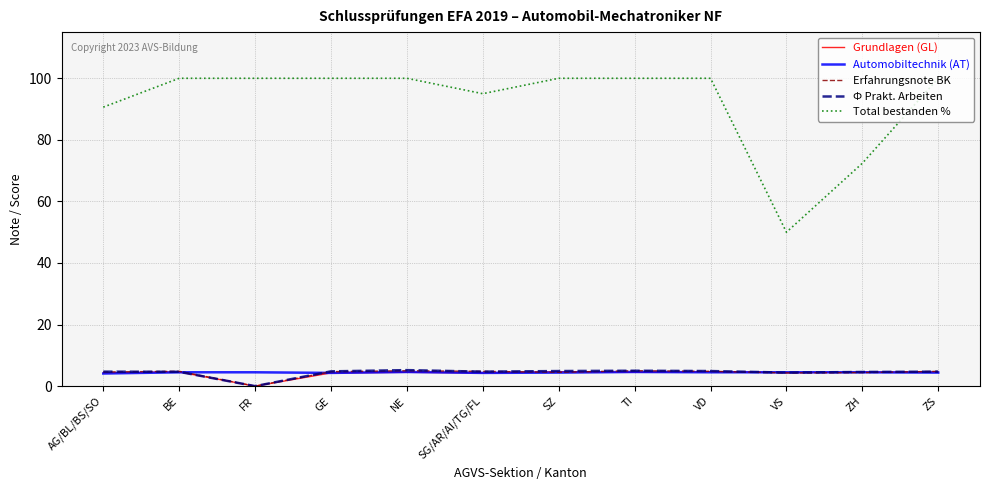

What is the total value across all series at NE?

119.3